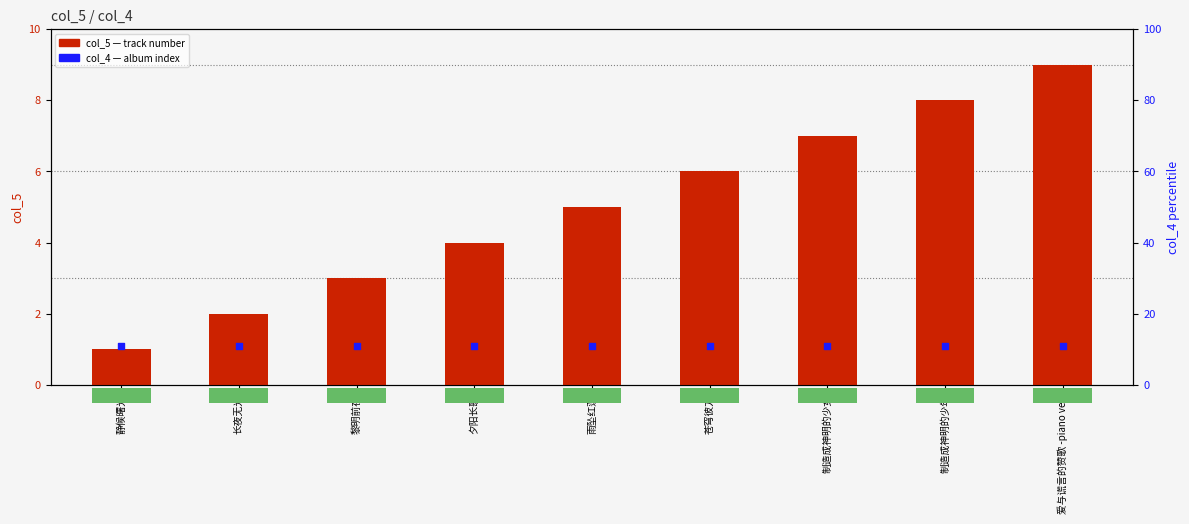

Which series has the largest total across all categories?

col_4 (album track)